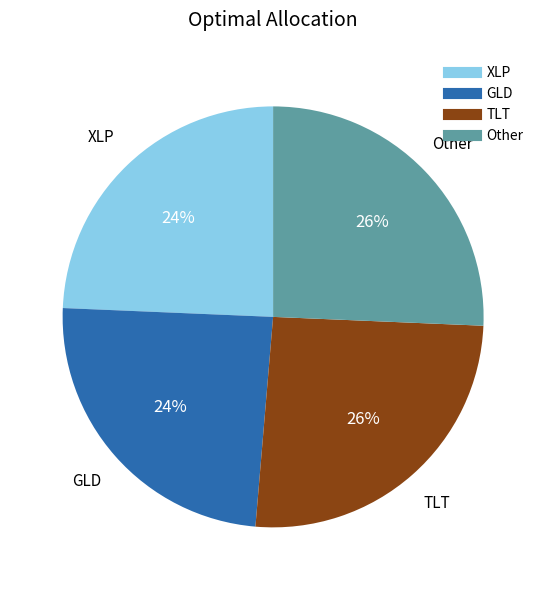

Is there any slice that represents more than half of the pie?

No